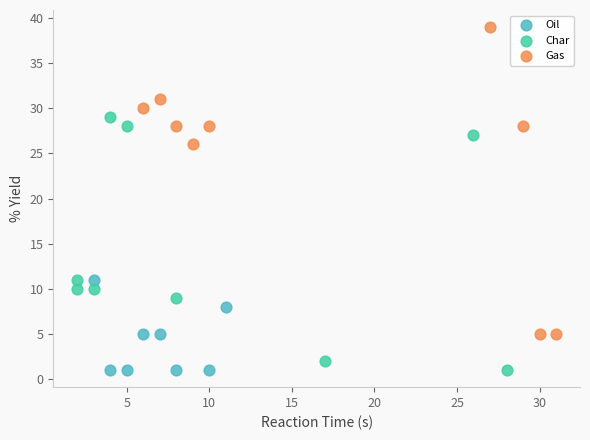

Which series has the widest spread of Y values?

Gas